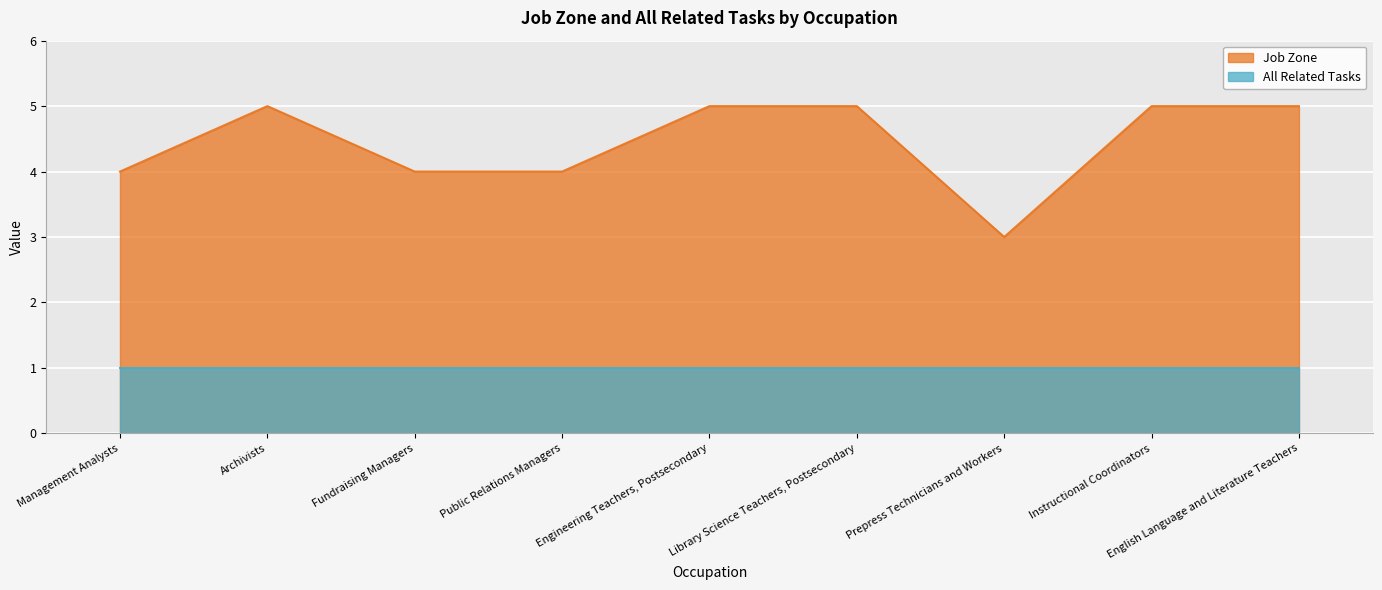

What is the sum of the values at Public Relations Managers and Instructional Coordinators?

9